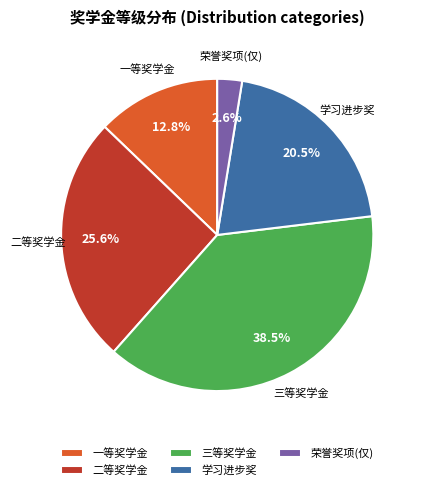

Which has a higher value, 学习进步奖 or 一等奖学金?

学习进步奖